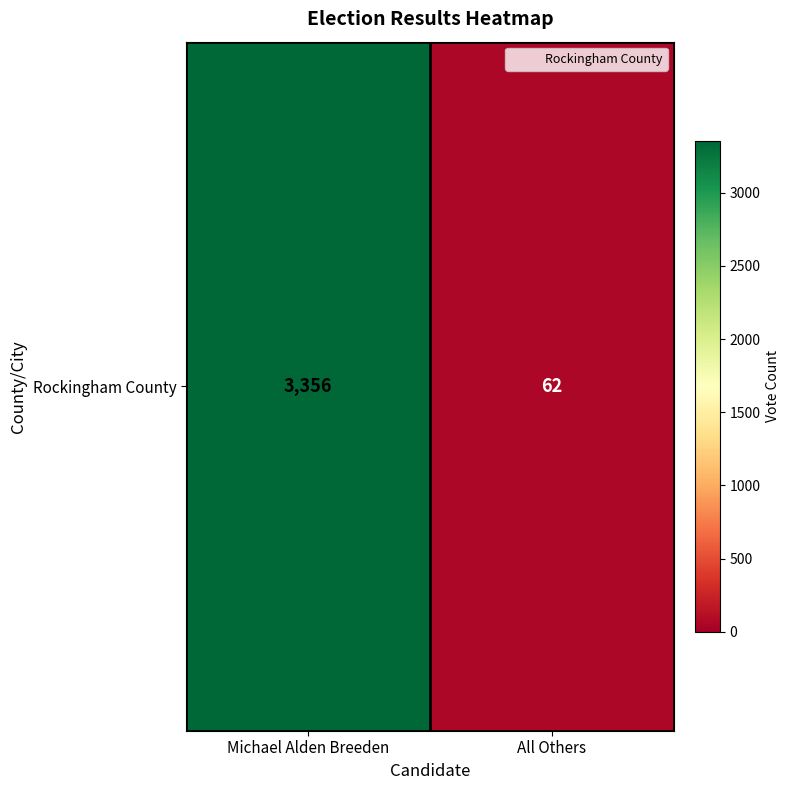

What is the maximum value shown in the chart?

3356